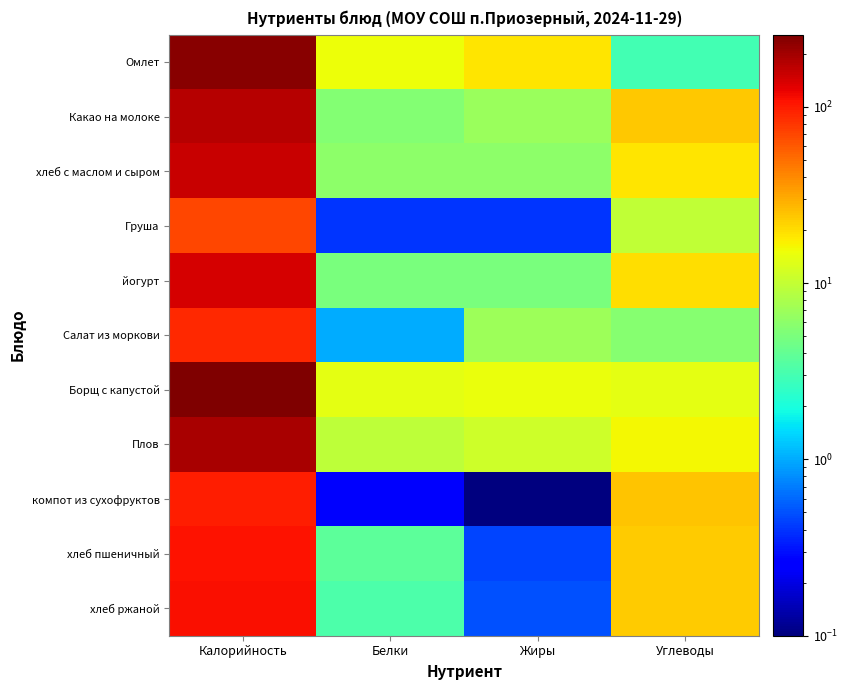

Between Калорийность and Жиры, which is larger?

Калорийность